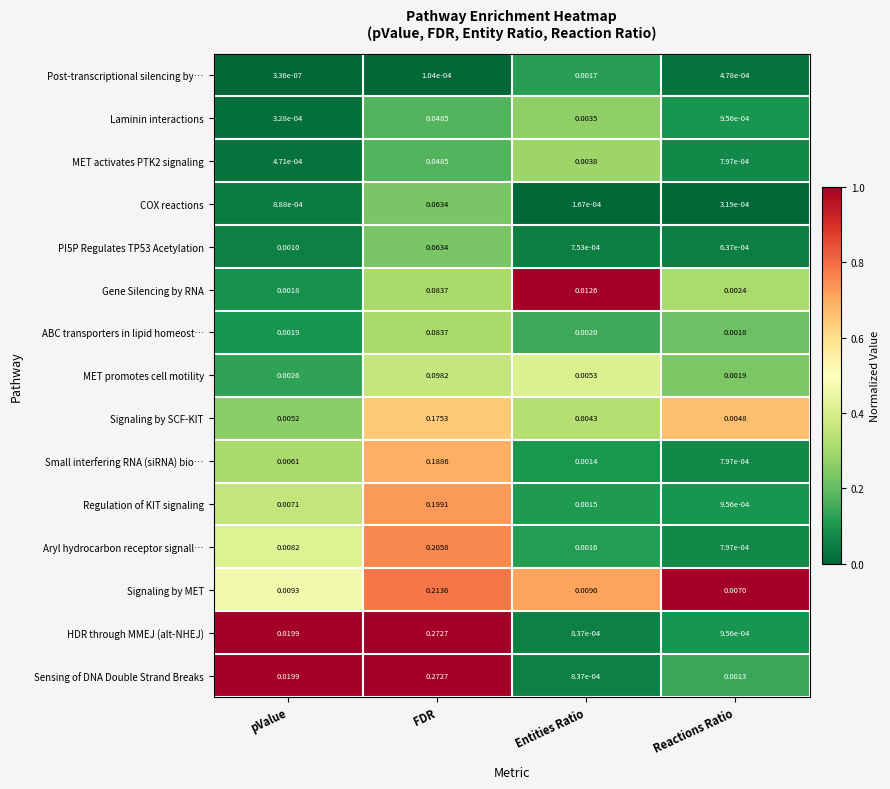

Which series has the largest total across all categories?

Sensing of DNA Double Strand Breaks